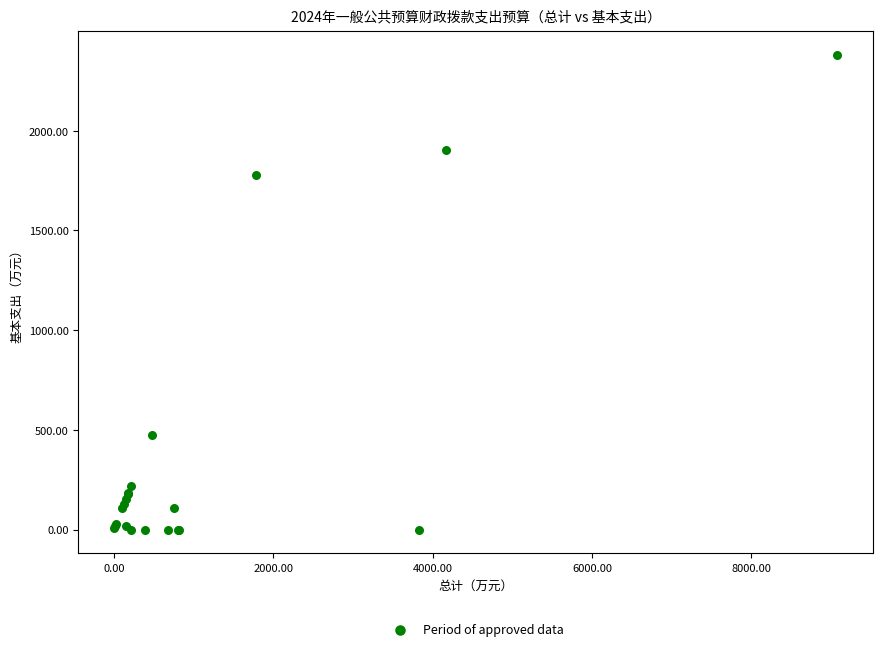

What Y value in the scatter plot is closest to 1190?

1778.1